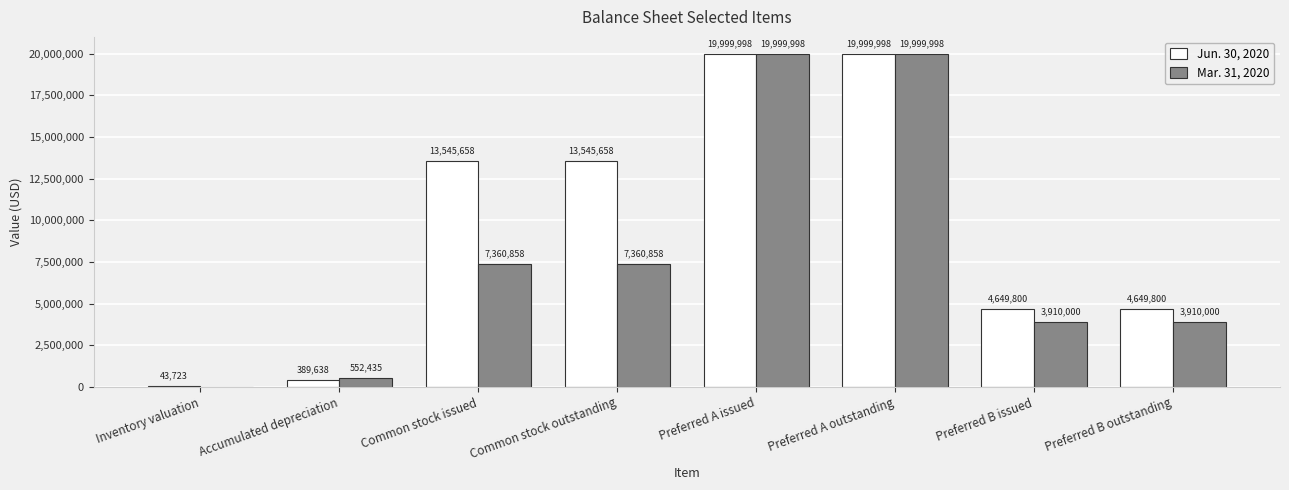

Are the bars horizontal?

No